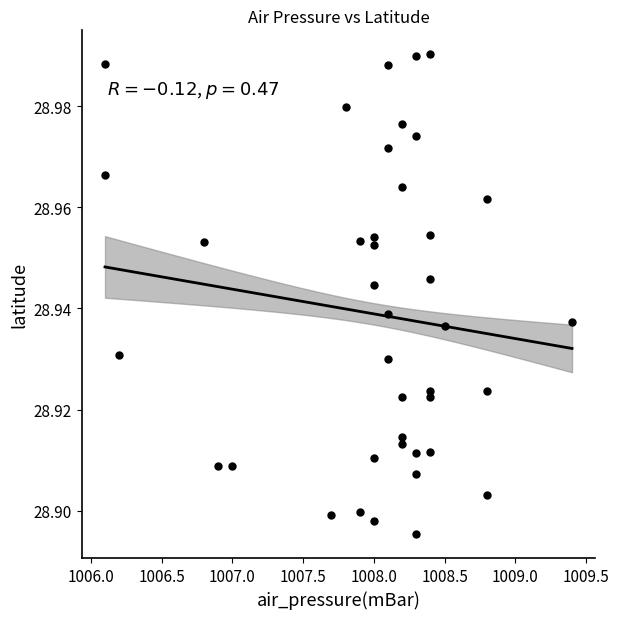

What is the range of X values (max minus min)?

3.3